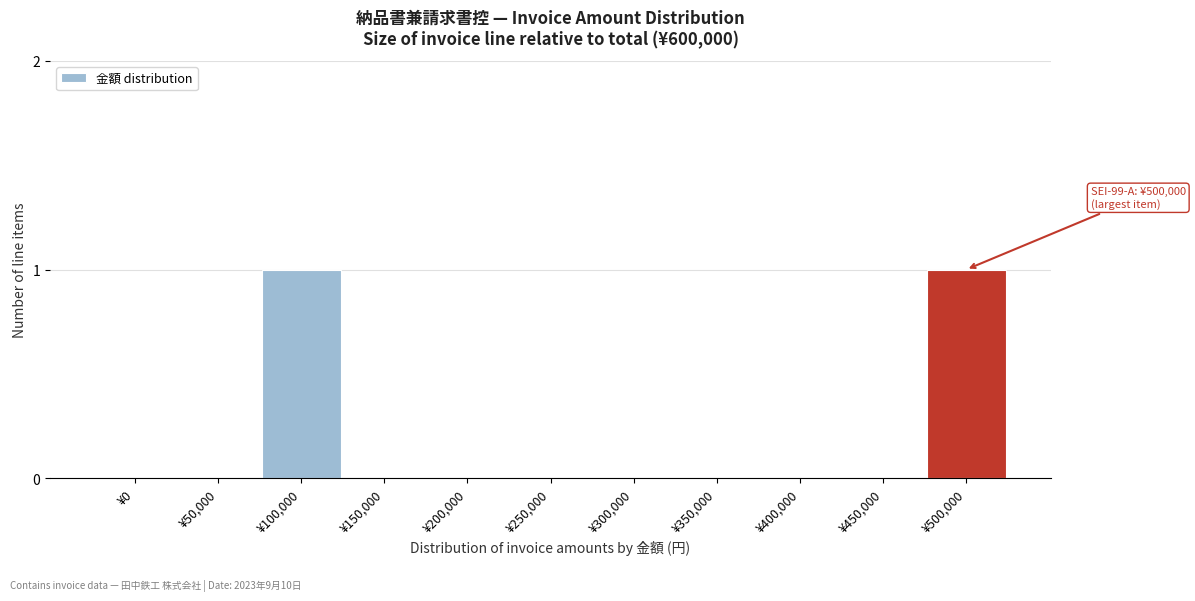

Reading left to right, list all the values displayed in this chart.

¥0=0	¥50,000=0	¥100,000=1	¥150,000=0	¥200,000=0	¥250,000=0	¥300,000=0	¥350,000=0	¥400,000=0	¥450,000=0	¥500,000=1